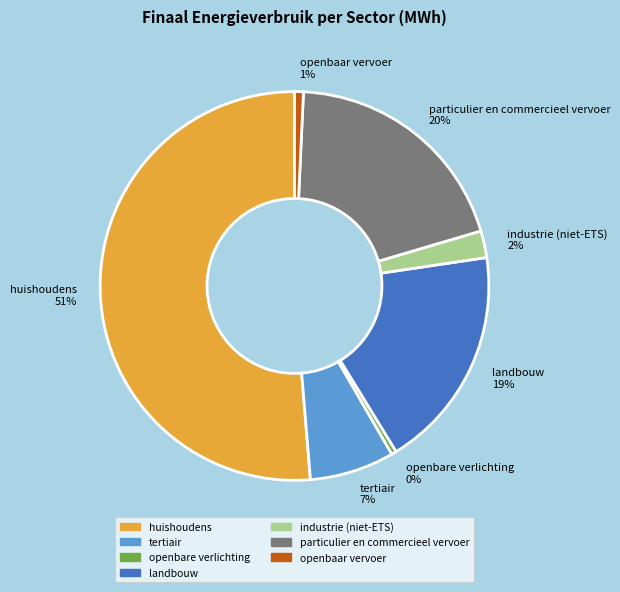

Which has a higher value, huishoudens or landbouw?

huishoudens